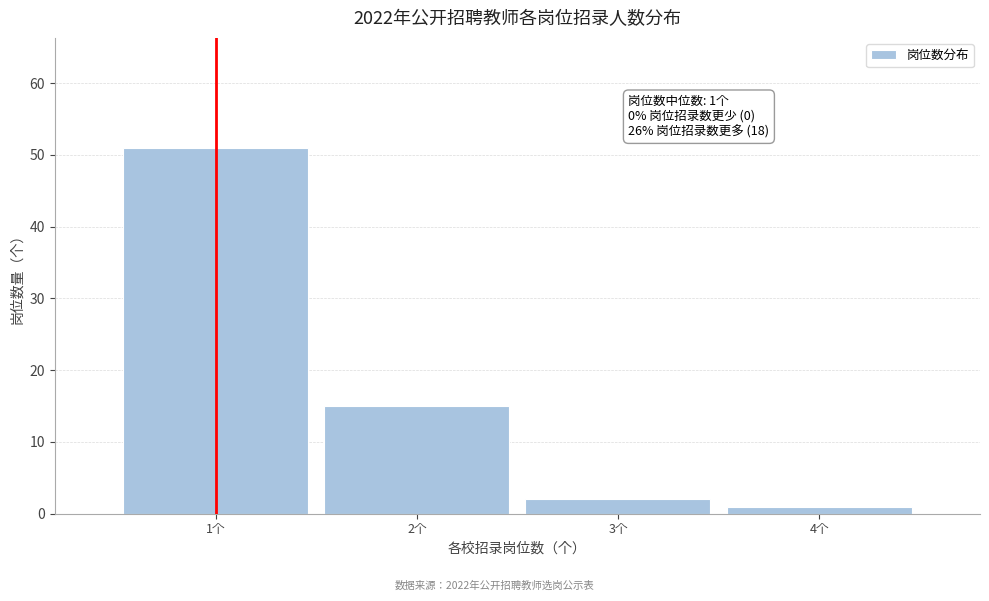

Over which range of the x-axis is the bar tallest?

0.5 to 1.5